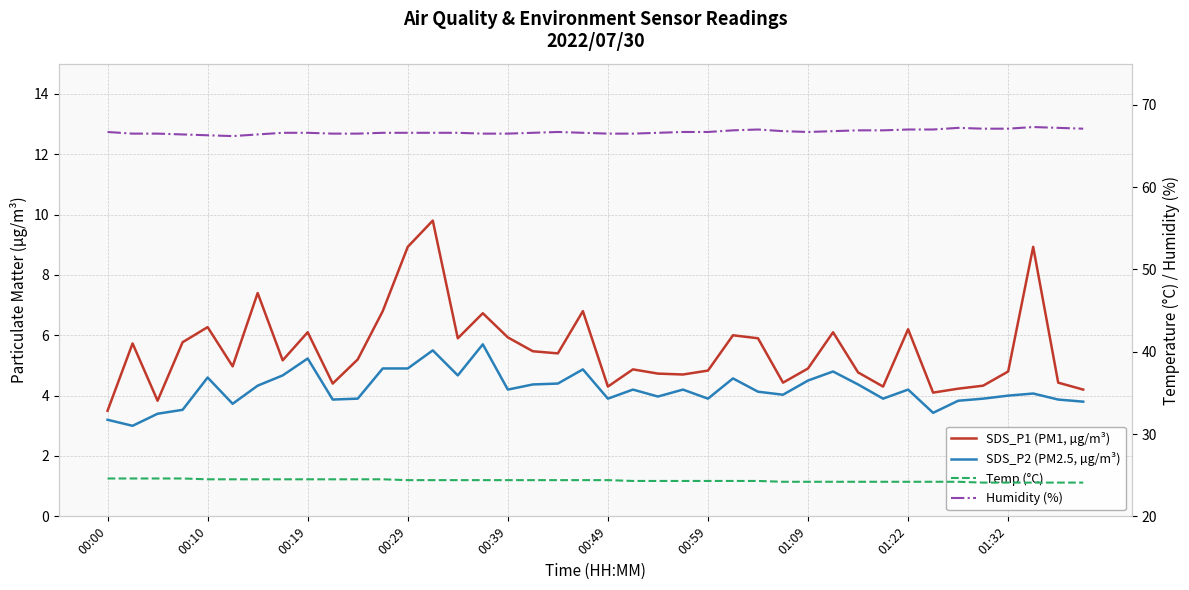

Rank the series by their maximum value, from lowest to highest.

SDS_P2 (PM2.5, µg/m³), SDS_P1 (PM1, µg/m³), Temp (°C), Humidity (%)